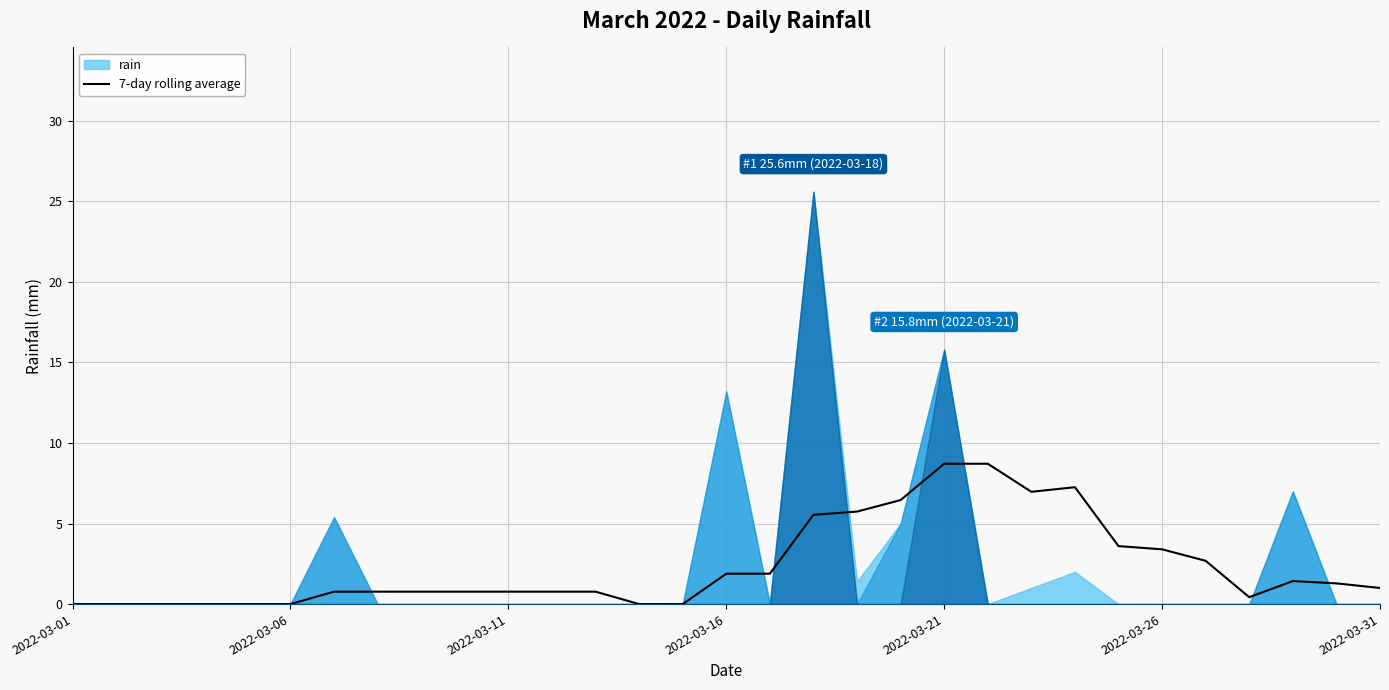

True or false: 7-day rolling average has a value of 8.7 at 2022-03-21.

True